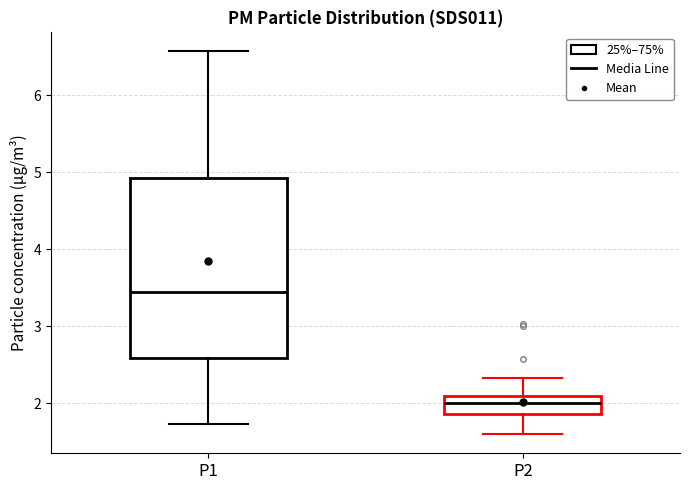

Reading left to right, read every box against the y-axis: the position of its median line, the range the box covers, and the ends of its whiskers. The values are not printed on the chart, so give them approximately, as read against the axis.

P1: median 3.5, box 2.6 to 4.9, whiskers 1.7 to 6.6
P2: median 2.0, box 1.9 to 2.1, whiskers 1.6 to 2.3